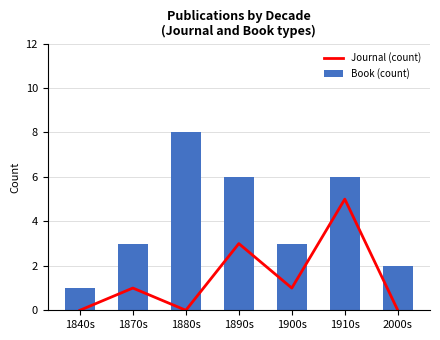

How many positive values does the Book series have?

4